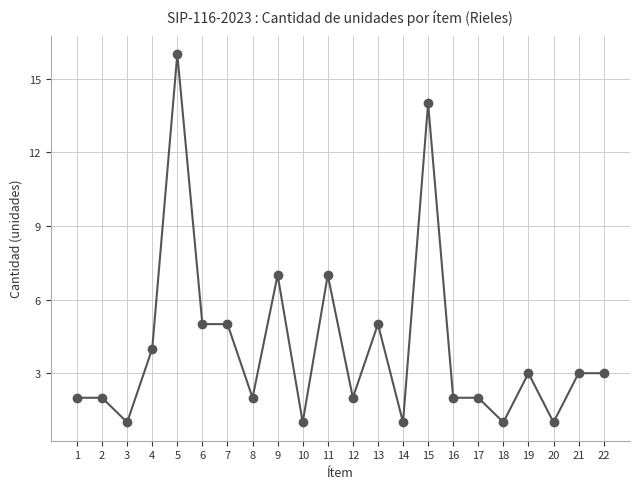

How many data points does each series have?

22